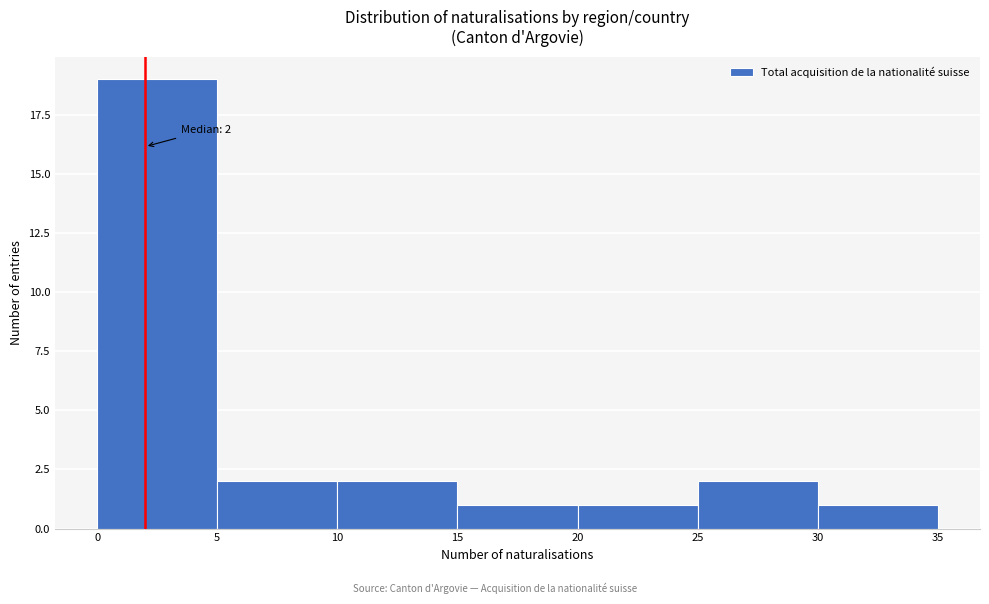

Over which range of the x-axis is the bar tallest?

0 to 5